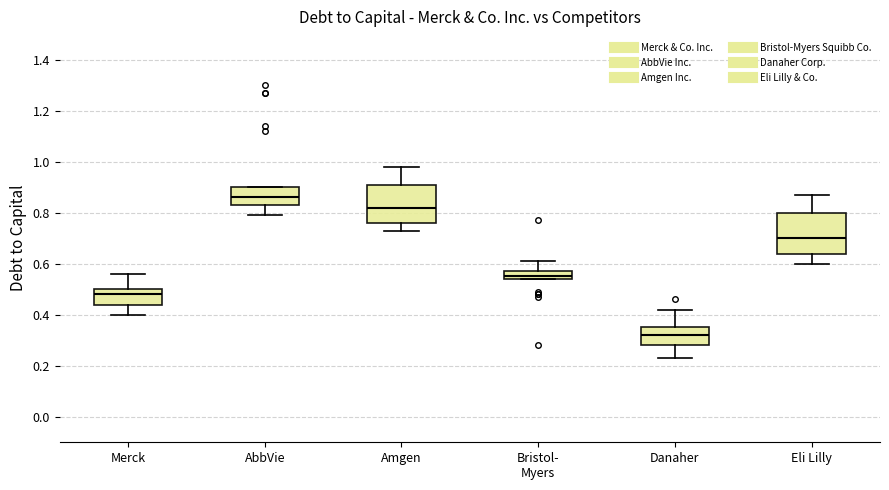

Which box's median line is the highest?

AbbVie